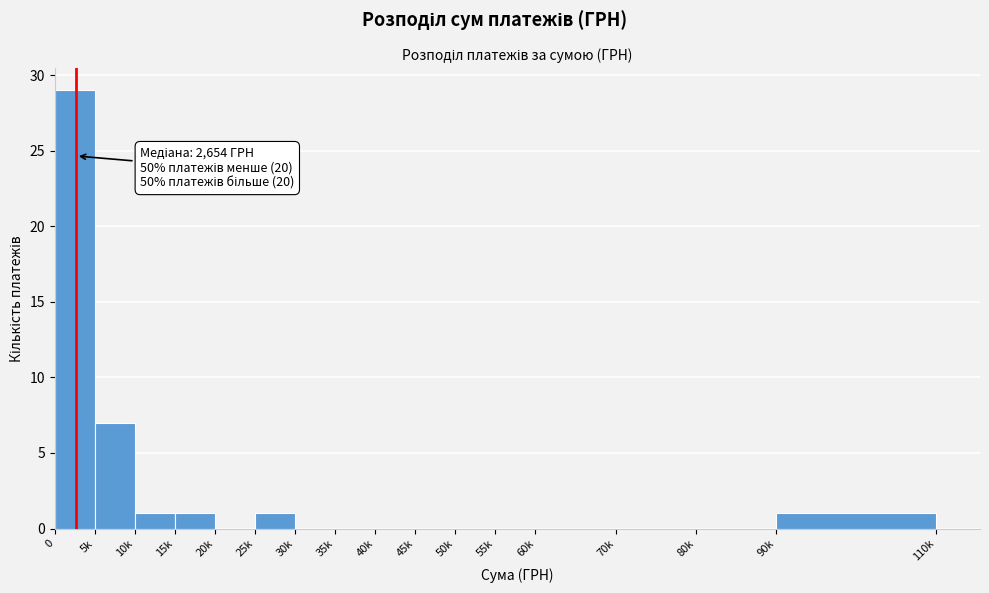

Reading left to right, extract all data points from this chart.

0=29	5k=7	10k=1	15k=1	20k=0	25k=1	30k=0	35k=0	40k=0	45k=0	50k=0	55k=0	60k=0	70k=0	80k=0	90k=1